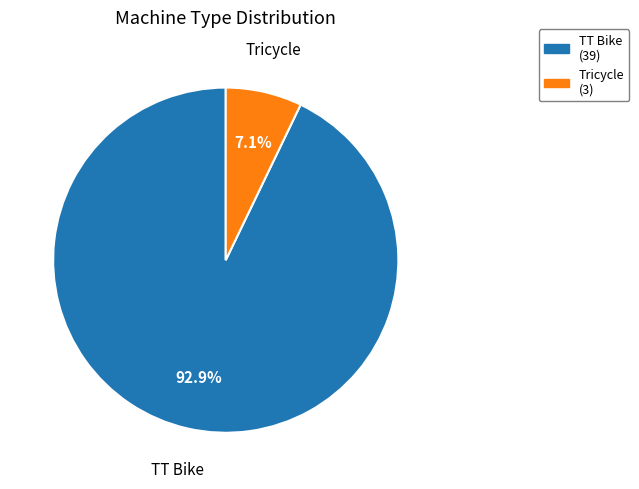

Is there a majority slice in this chart?

Yes